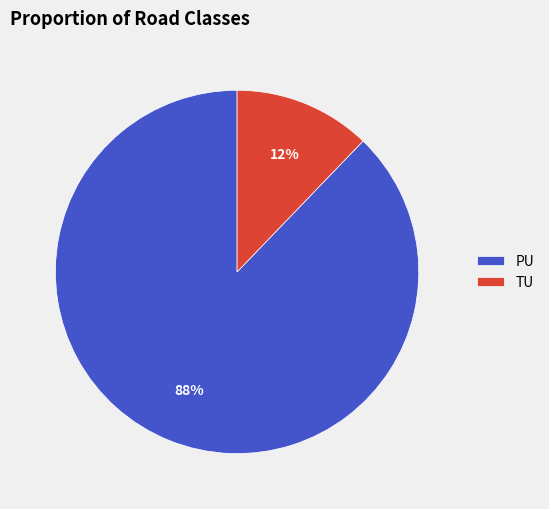

To the nearest percent, what is the difference between the largest and smallest slice percentages?

76%